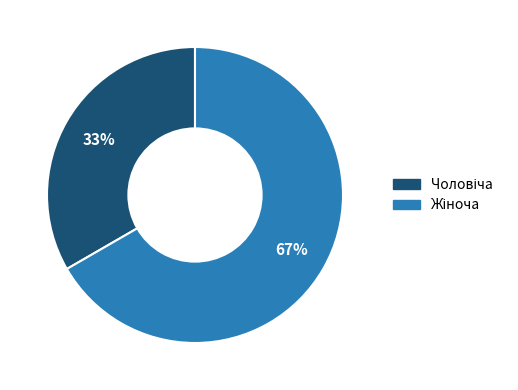

To the nearest percent, what is the average slice percentage?

50%